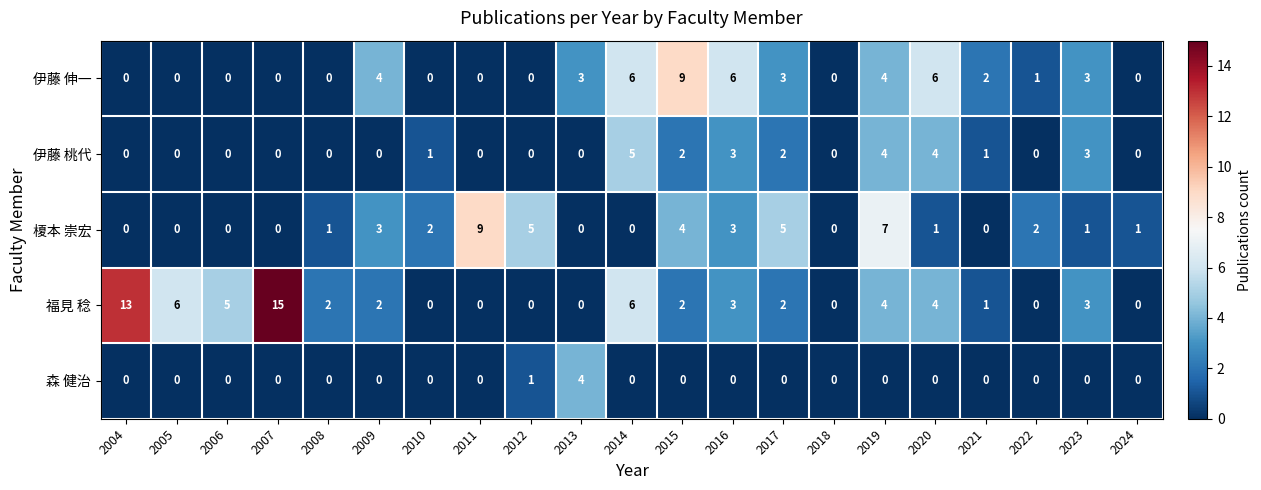

Is the value of 伊藤 桃代 at 2015 greater than the value of 伊藤 伸一 at 2006?

Yes